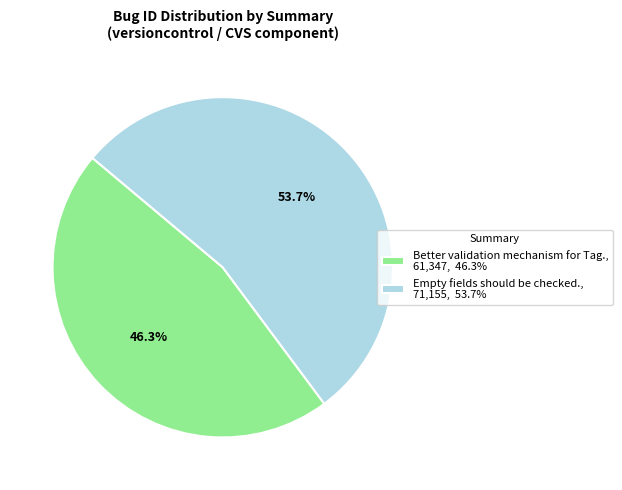

To the nearest percent, what portion does Better validation mechanism for Tag. represent?

46%